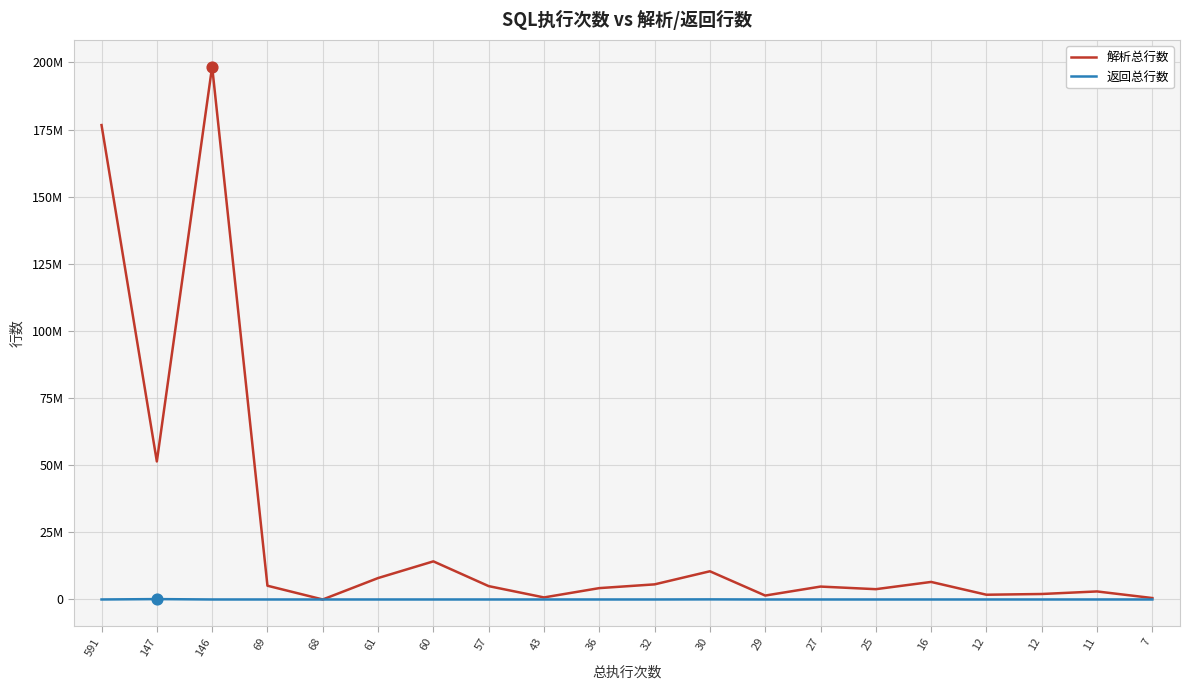

What are all the series names shown in the legend?

解析总行数, 返回总行数